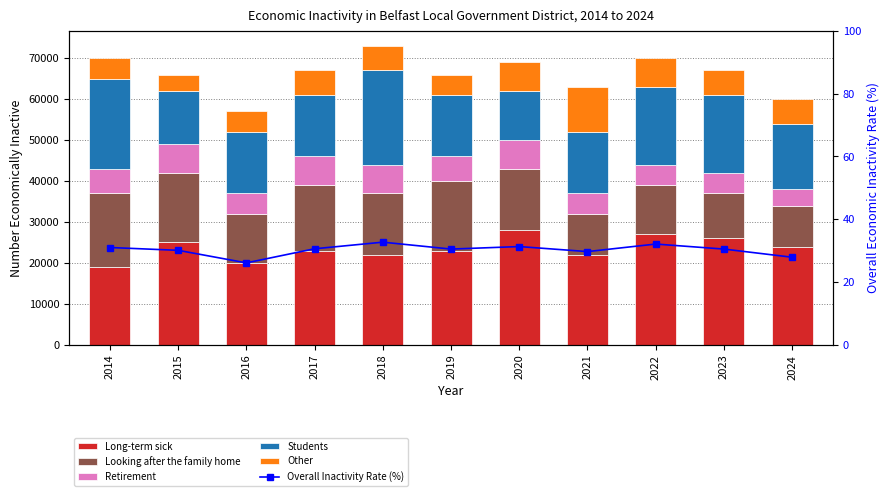

What is the value of the Retirement bar at the 7th from the left?

7000.0